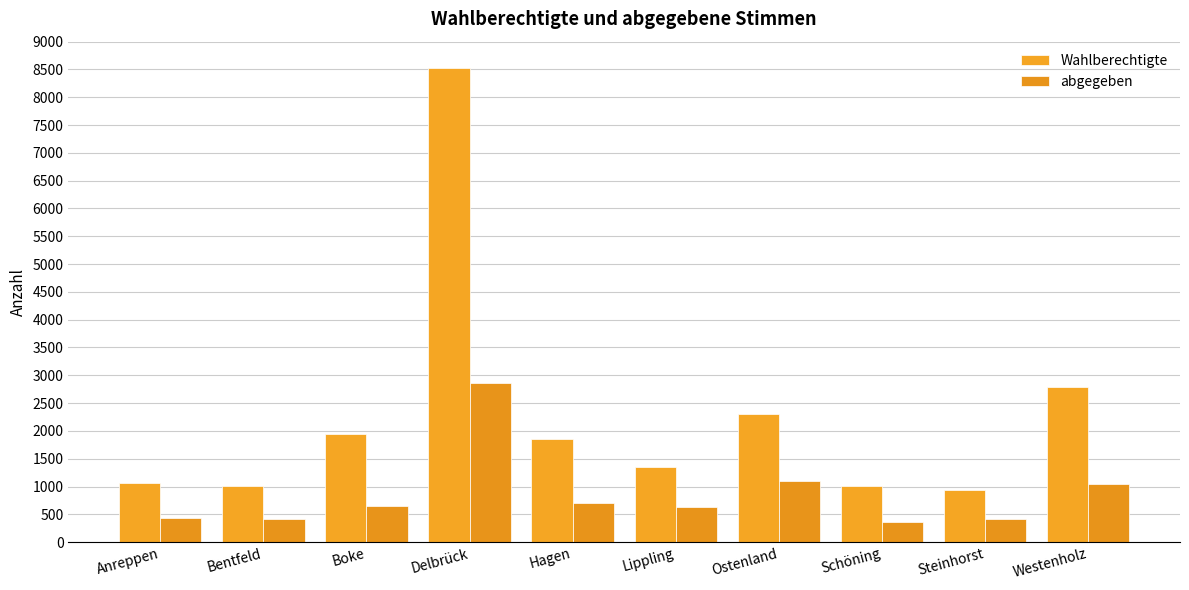

Reading right to left, transcribe all the data shown in this chart.

Wahlberechtigte: 2789	942	1009	2303	1347	1850	8532	1943	1005	1061
abgegeben: 1050	419	369	1104	624	705	2860	648	422	439